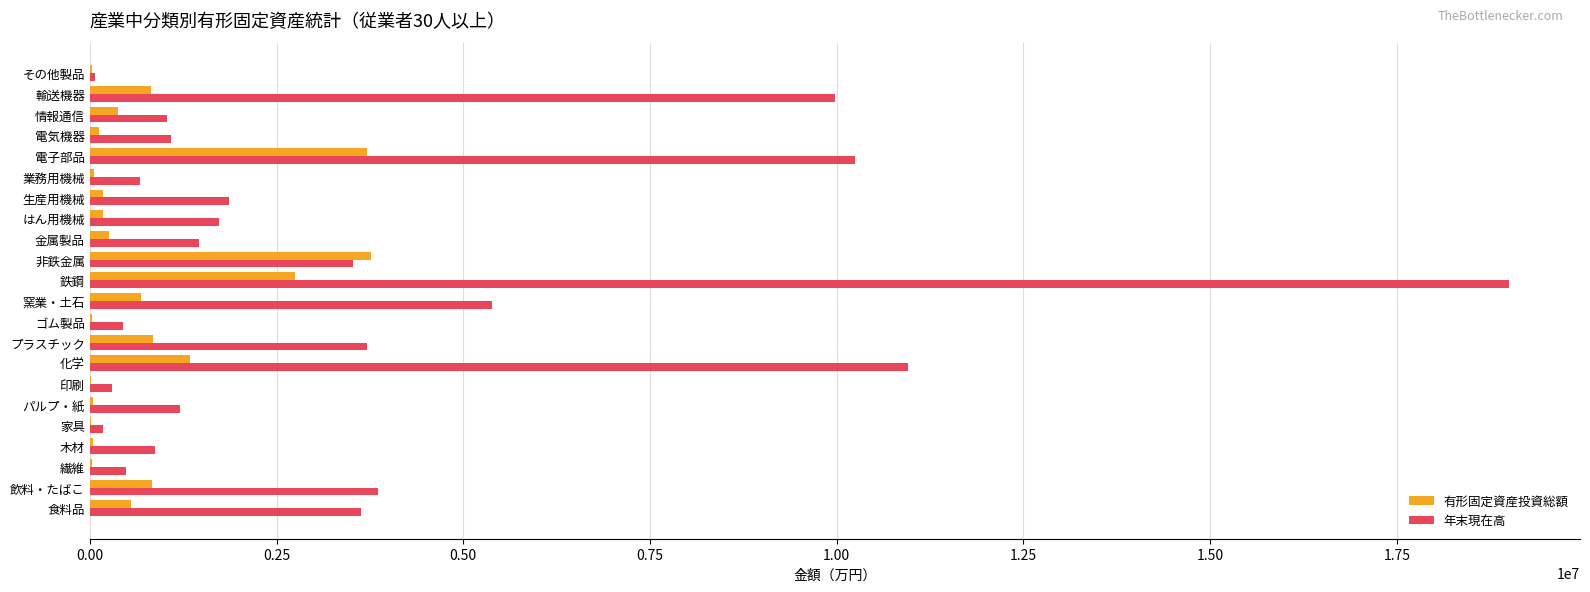

What is the total value across all series at 飲料・たばこ?

4683018